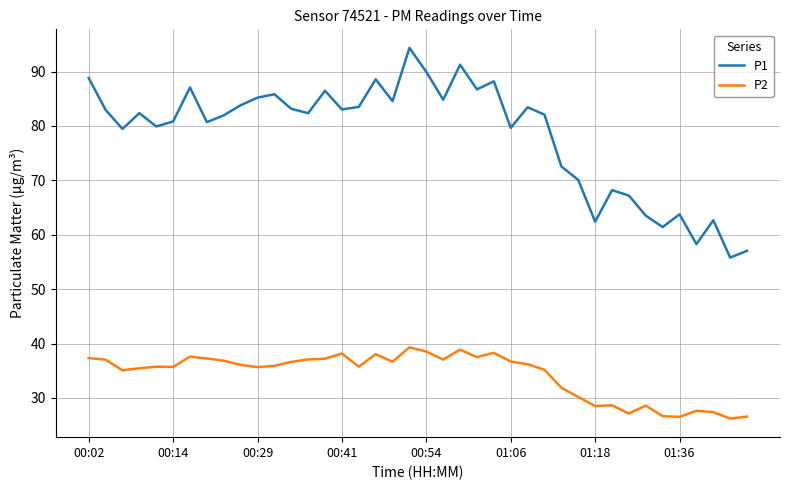

What is the difference between the maximum and minimum values in the P2 series?

13.1